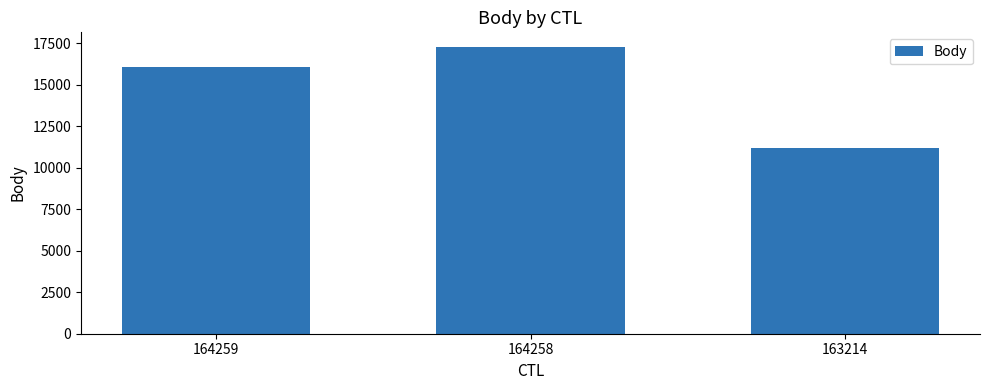

Approximately how many times larger is the value at 164258 compared to 163214?

1.5